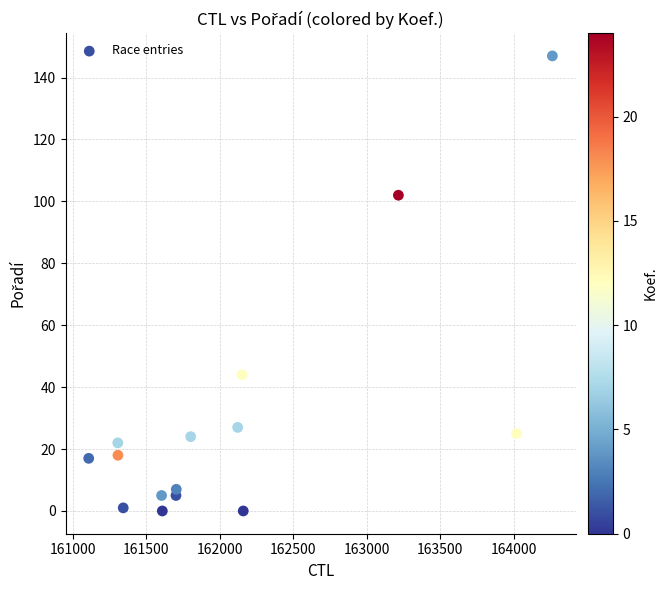

What is the range of Y values (max minus min)?

147